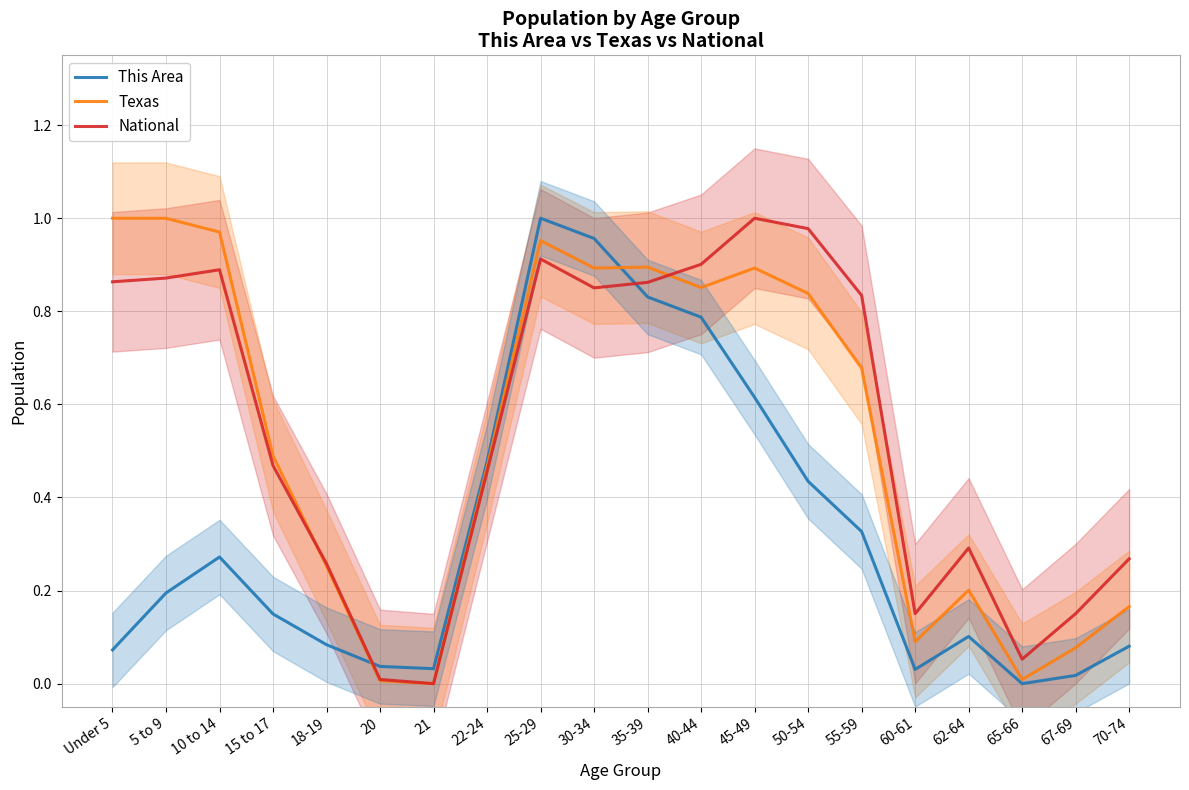

What position from the left is 5 to 9?

2